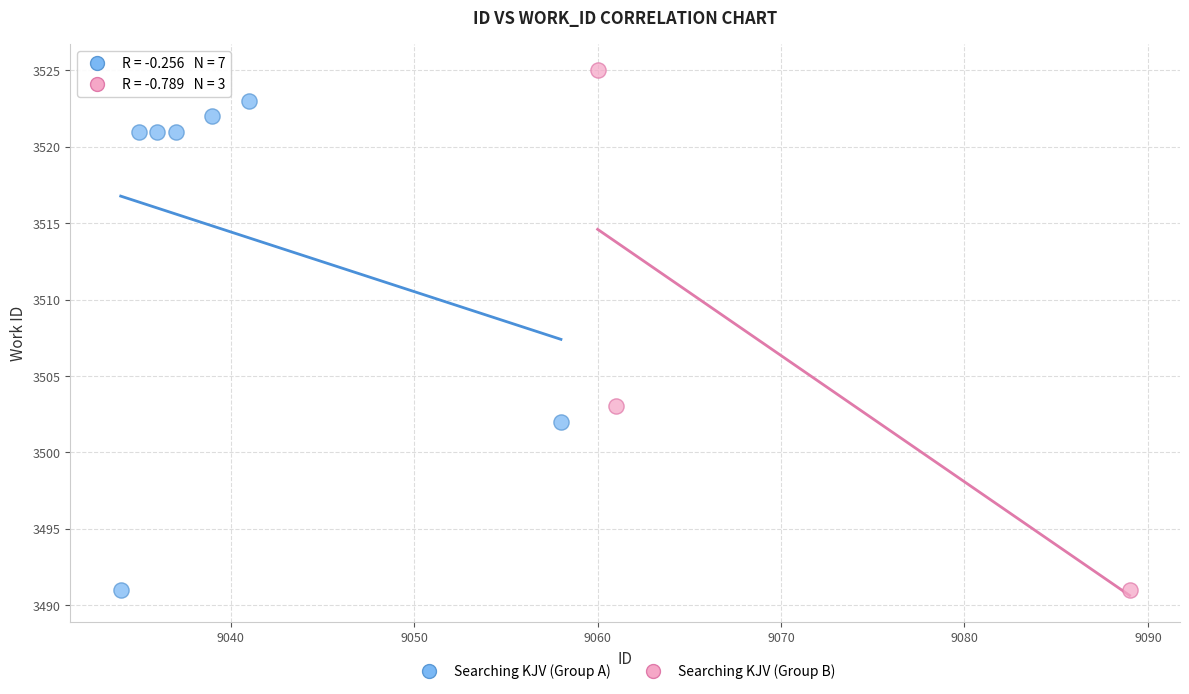

Which series has the largest Y range (max minus min)?

Searching KJV (Group B)